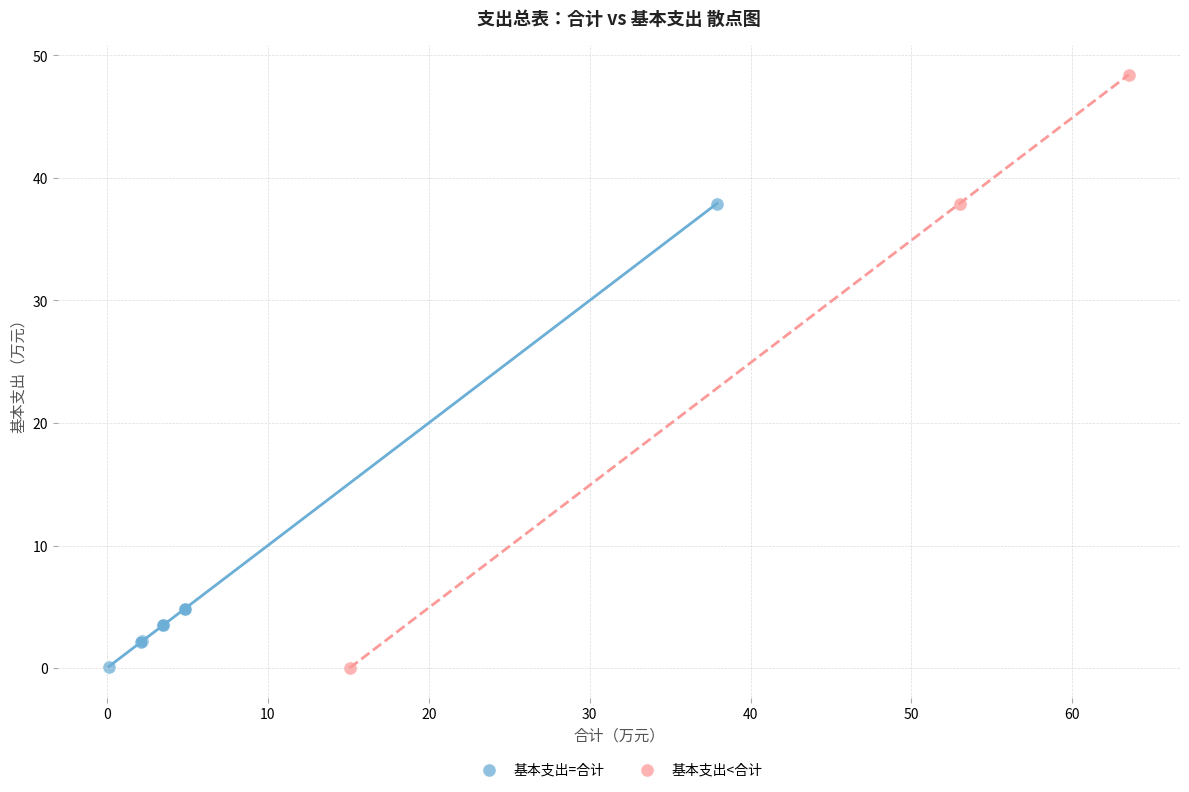

Which series has the largest Y range (max minus min)?

基本支出<合计